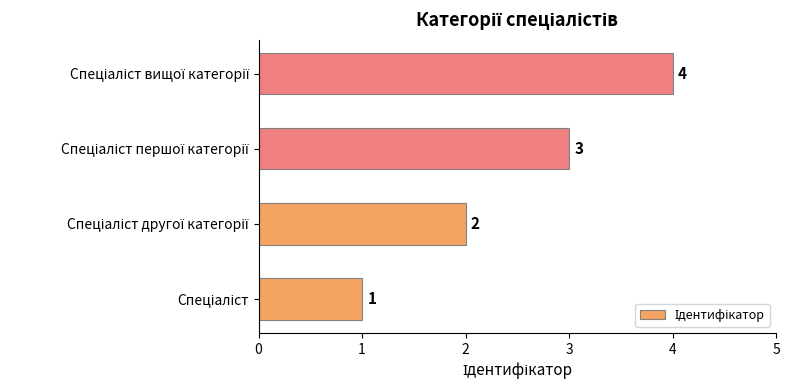

How many distinct data groups are displayed?

1